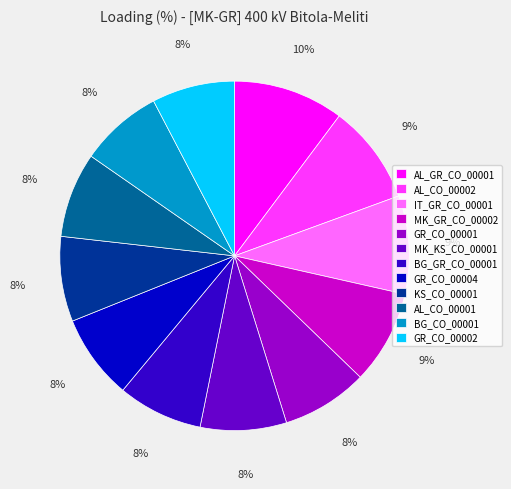

To the nearest percent, what is the combined percentage of AL_CO_00002 and AL_CO_00001?

17%